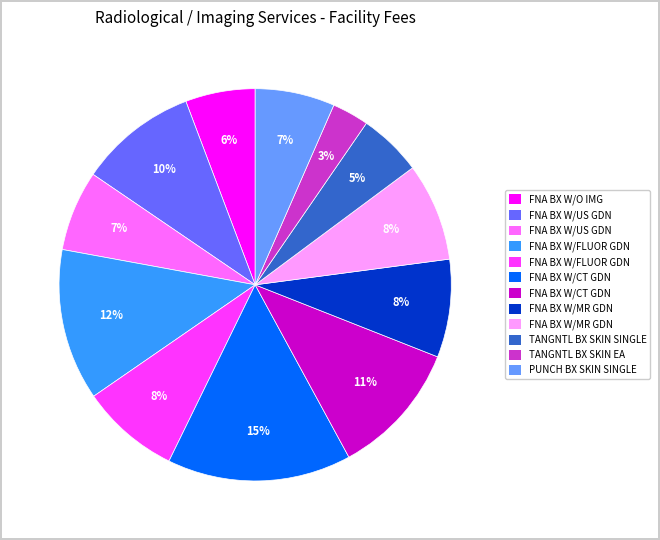

To the nearest percent, what is the average slice percentage?

8%